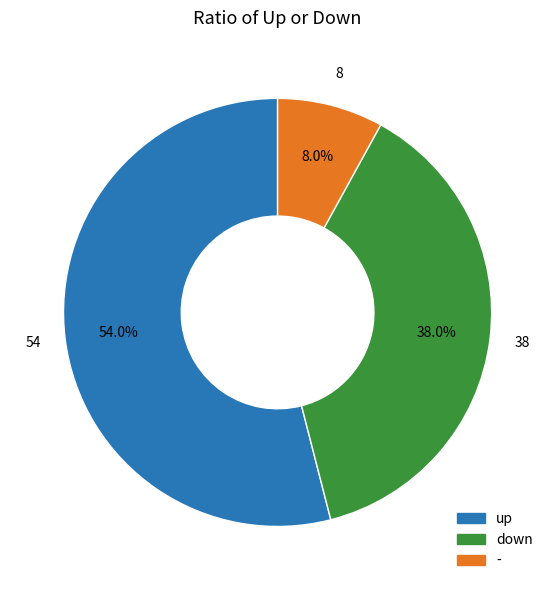

Which category has the biggest portion of the pie?

up